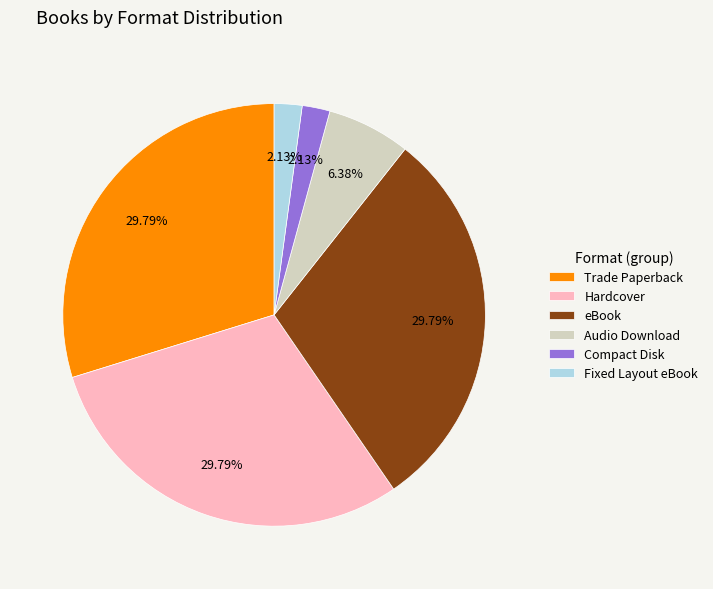

Does Audio Download represent more than half of the total?

No